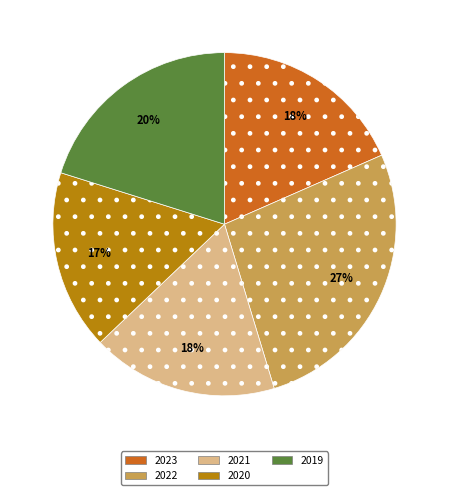

To the nearest percent, what is the difference between the largest and smallest slice percentages?

10%